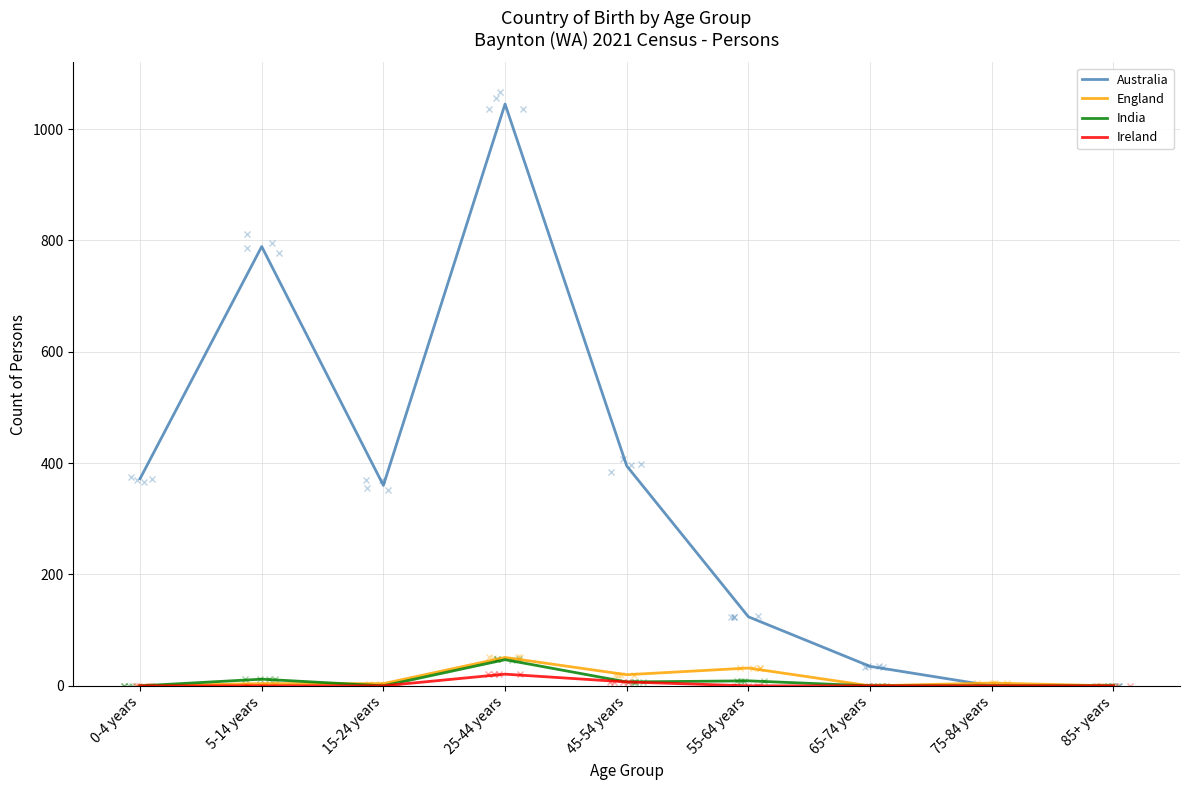

Reading left to right, what are all the values shown in this chart?

Australia: 0-4 years=372	5-14 years=789	15-24 years=360	25-44 years=1045	45-54 years=395	55-64 years=124	65-74 years=35	75-84 years=0	85+ years=0
England: 0-4 years=0	5-14 years=4	15-24 years=4	25-44 years=51	45-54 years=20	55-64 years=32	65-74 years=0	75-84 years=5	85+ years=0
India: 0-4 years=0	5-14 years=12	15-24 years=0	25-44 years=47	45-54 years=7	55-64 years=9	65-74 years=0	75-84 years=0	85+ years=0
Ireland: 0-4 years=0	5-14 years=0	15-24 years=0	25-44 years=21	45-54 years=7	55-64 years=0	65-74 years=0	75-84 years=0	85+ years=0